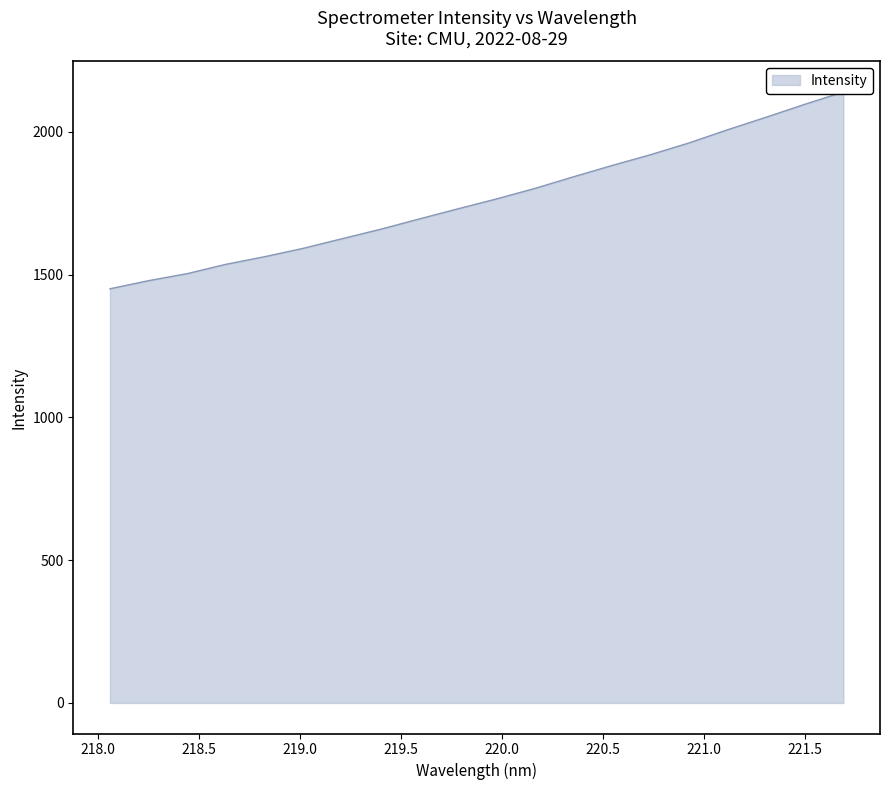

The value at 221.6902 is 2139.1. True or false?

True